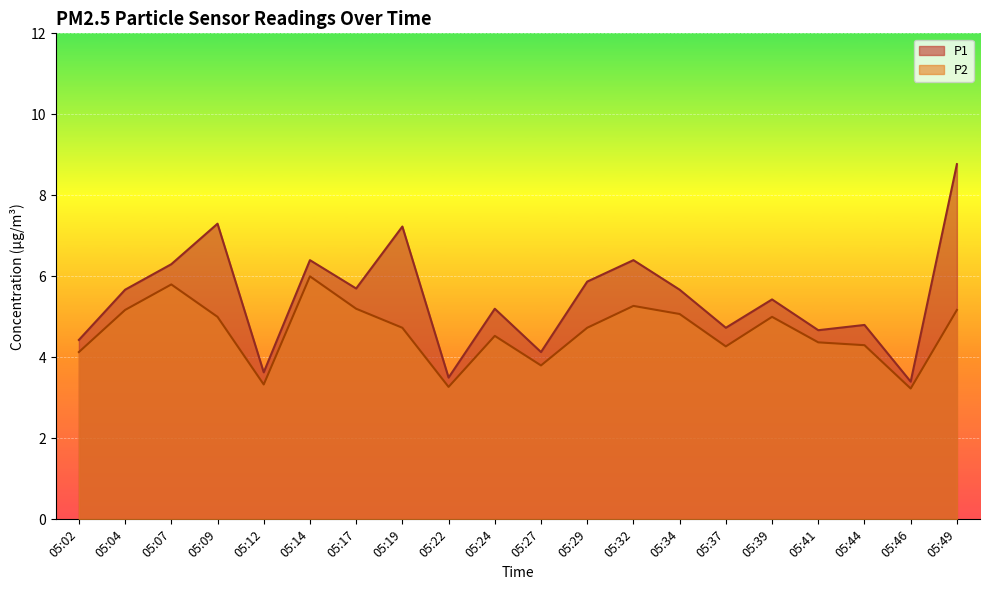

Reading left to right, transcribe all the data shown in this chart.

P1: 4.4	5.7	6.3	7.3	3.6	6.4	5.7	7.2	3.5	5.2	4.1	5.9	6.4	5.7	4.7	5.4	4.7	4.8	3.4	8.8
P2: 4.1	5.2	5.8	5.0	3.3	6.0	5.2	4.7	3.3	4.5	3.8	4.7	5.3	5.1	4.3	5.0	4.4	4.3	3.2	5.2